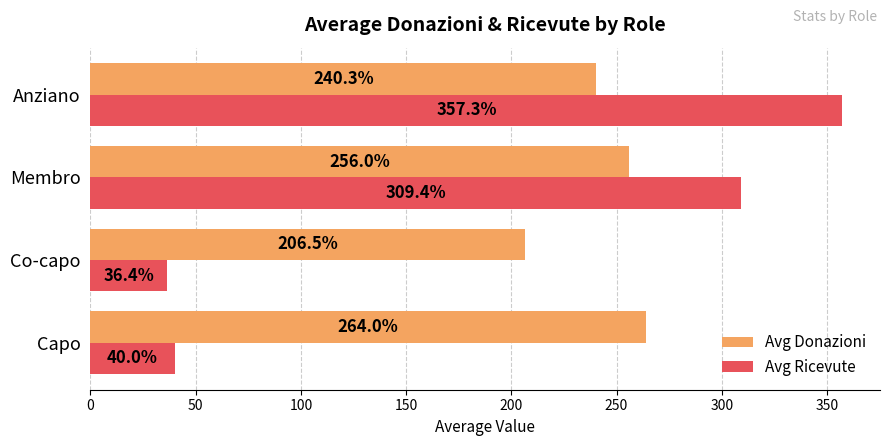

The value of Avg Ricevute at Capo is 40.0. True or false?

True